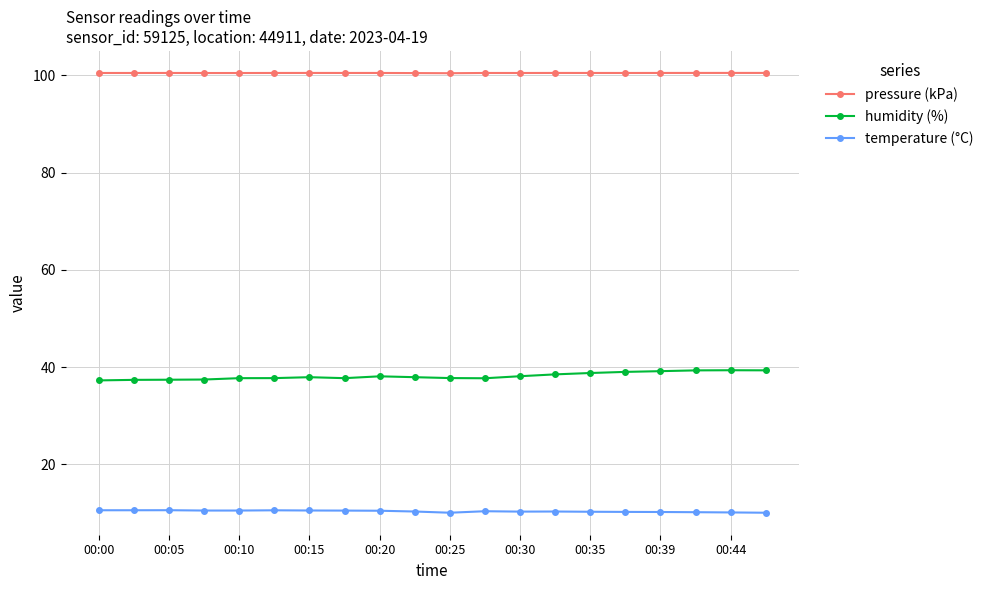

True or false: temperature (°C) and pressure (kPa) cross at least once.

False